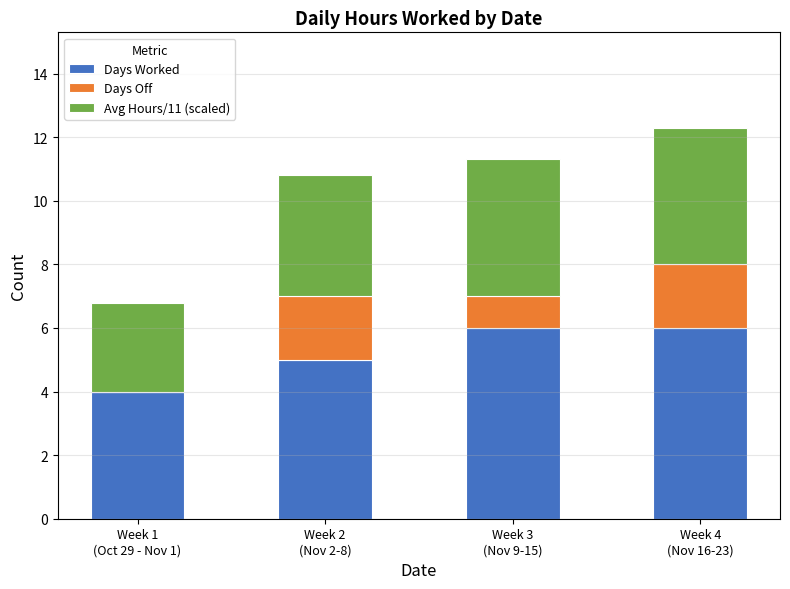

What is the sum of all Days Worked values?

21.0